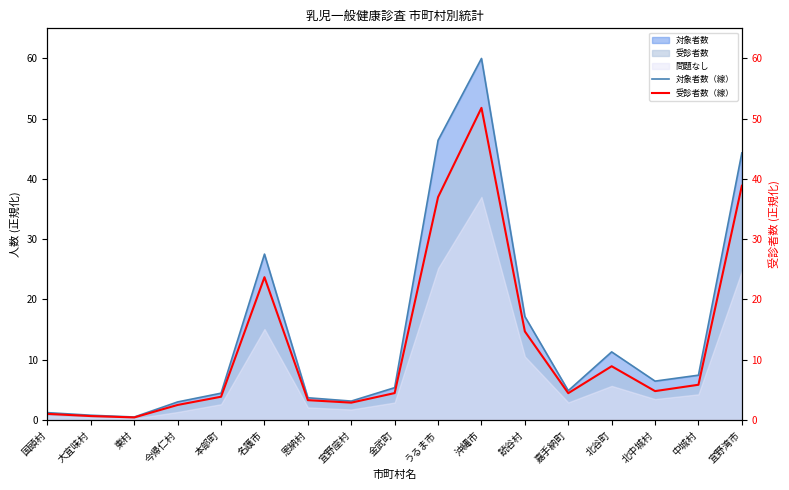

What is the lowest value of the 対象者数（線） series?

0.5